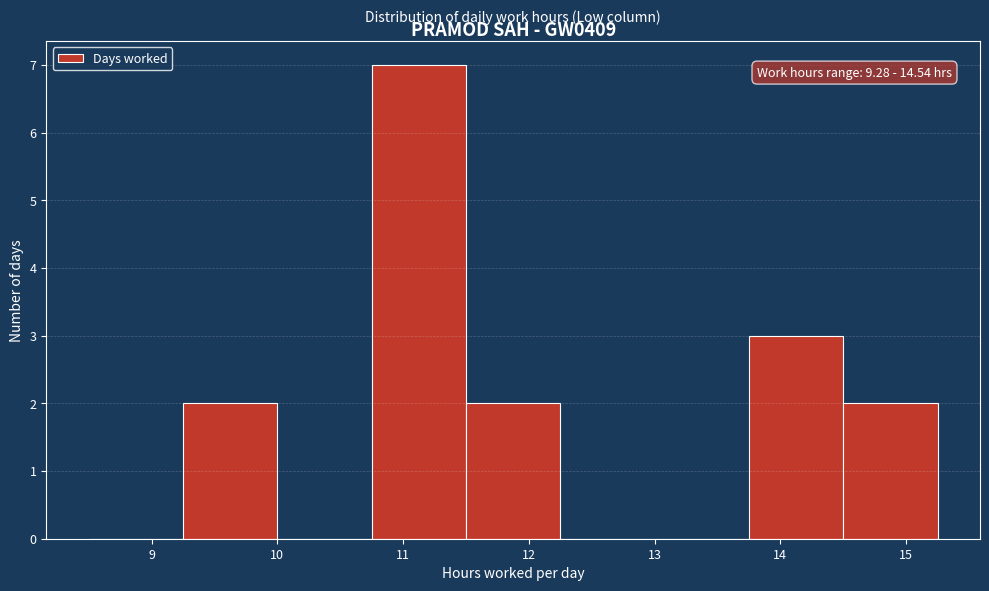

Over which range of the x-axis is the bar tallest?

10.75 to 11.50